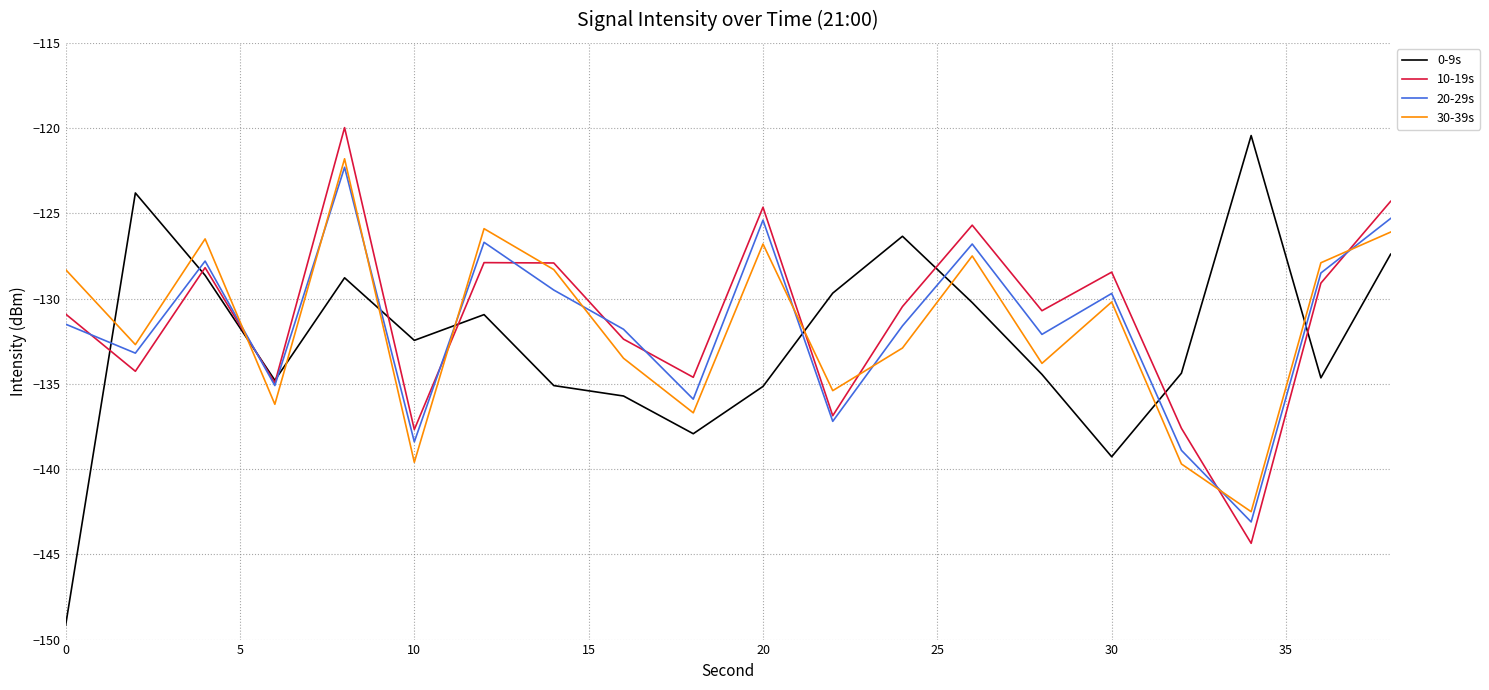

How many interior local peaks does the 20-29s series have?

6